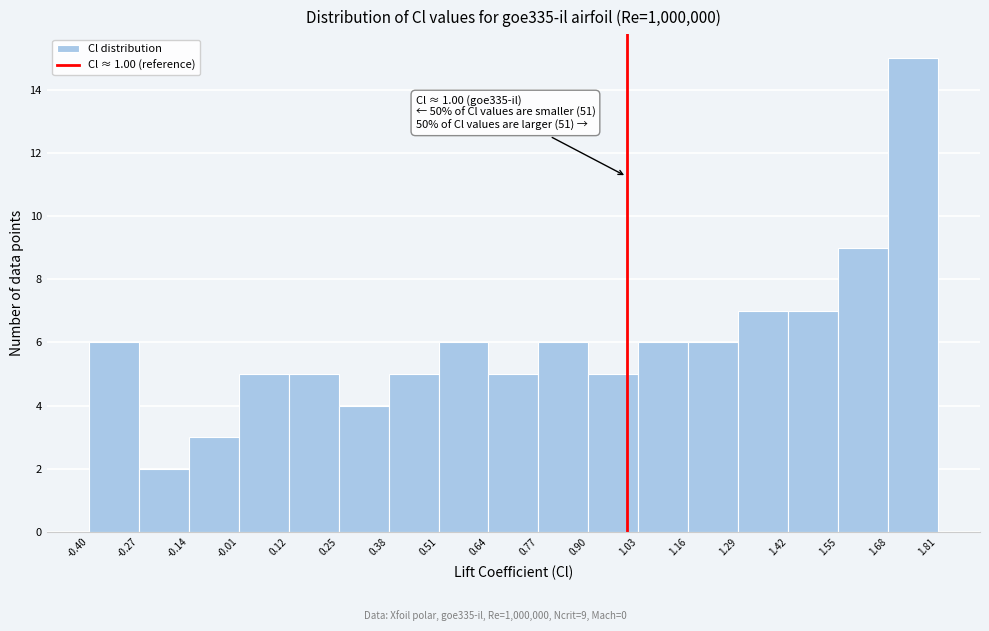

Which range on the x-axis has the tallest bar?

1.68 to 1.81